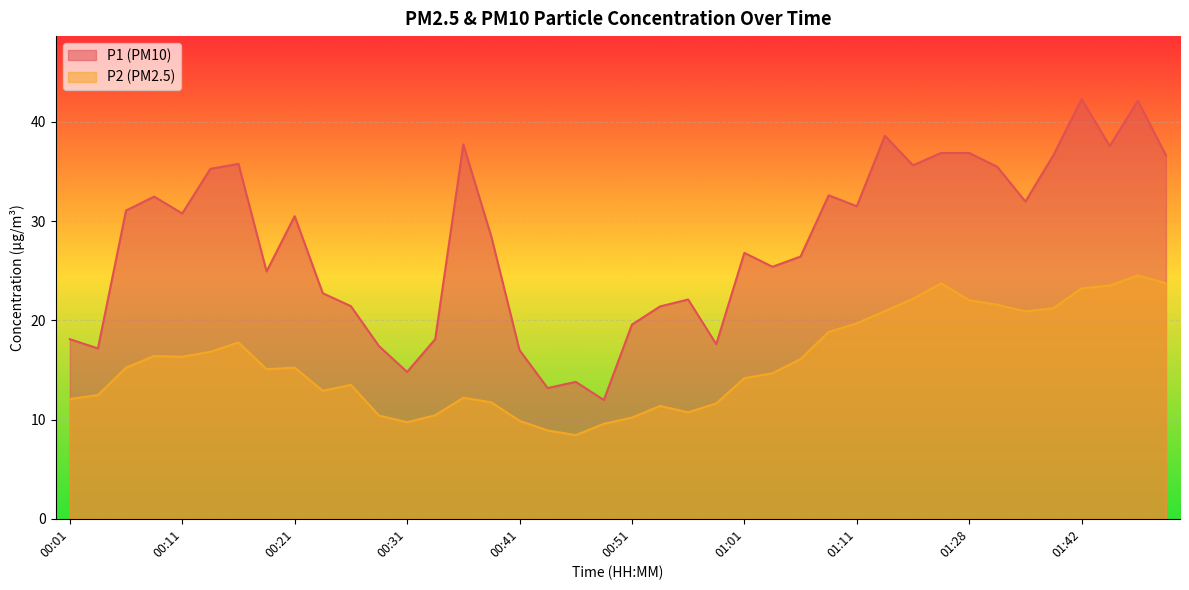

What is the difference between the maximum and minimum values in the P2 series?

16.1